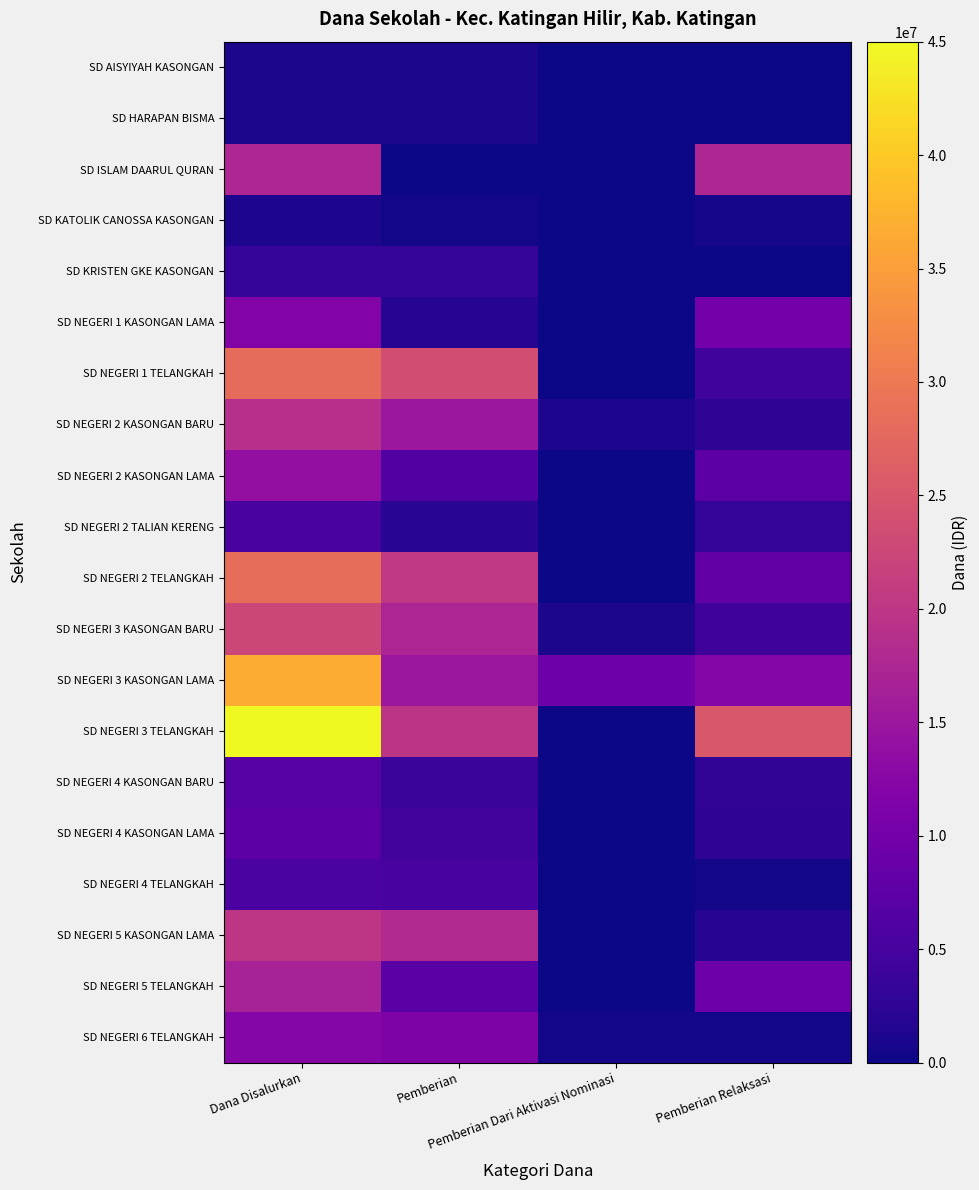

How many series are shown in this chart?

20